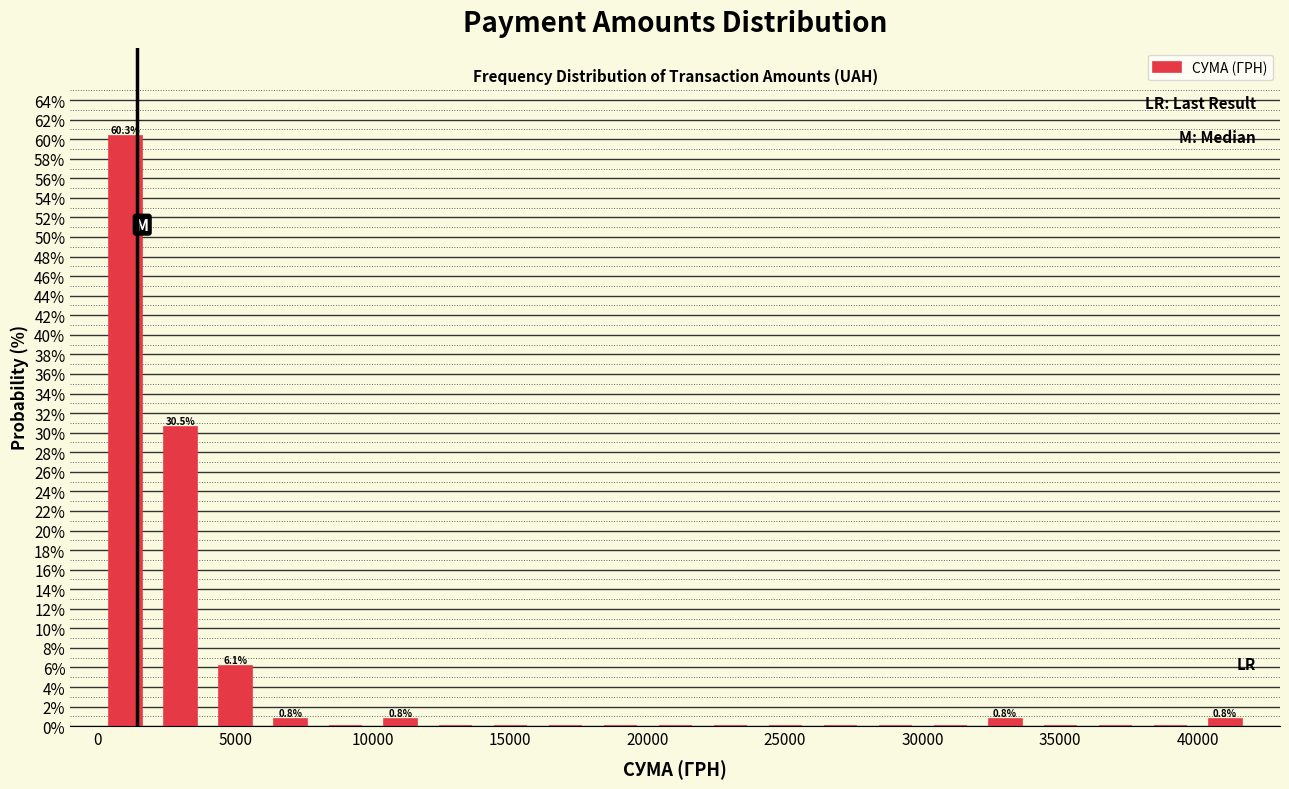

Over which range of the x-axis is the bar tallest?

0 to 2000